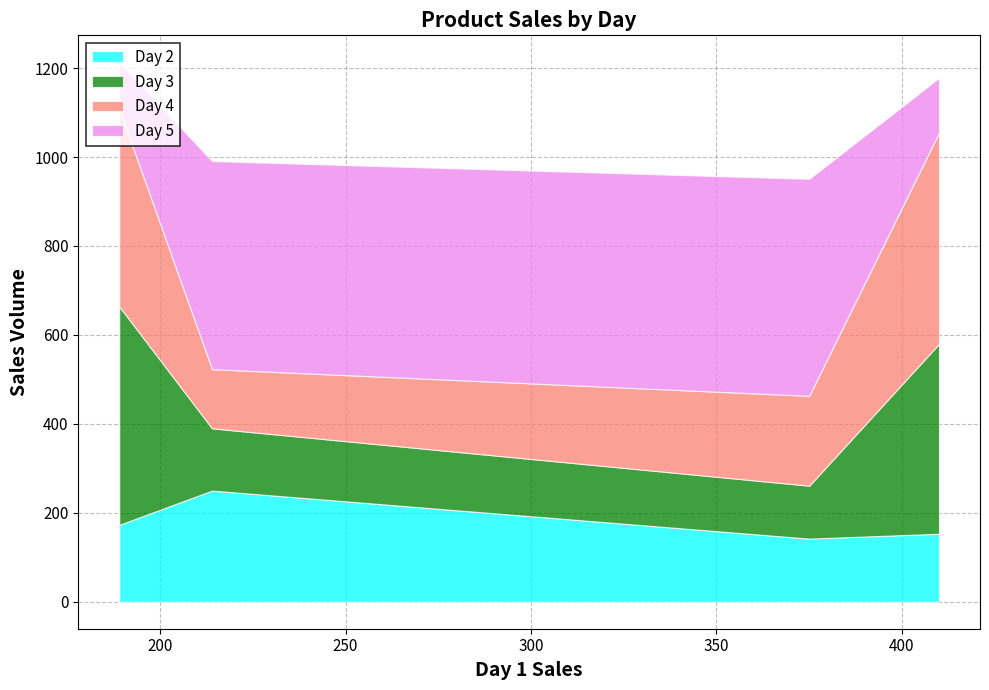

What is the average value of the Day 4 series?

314